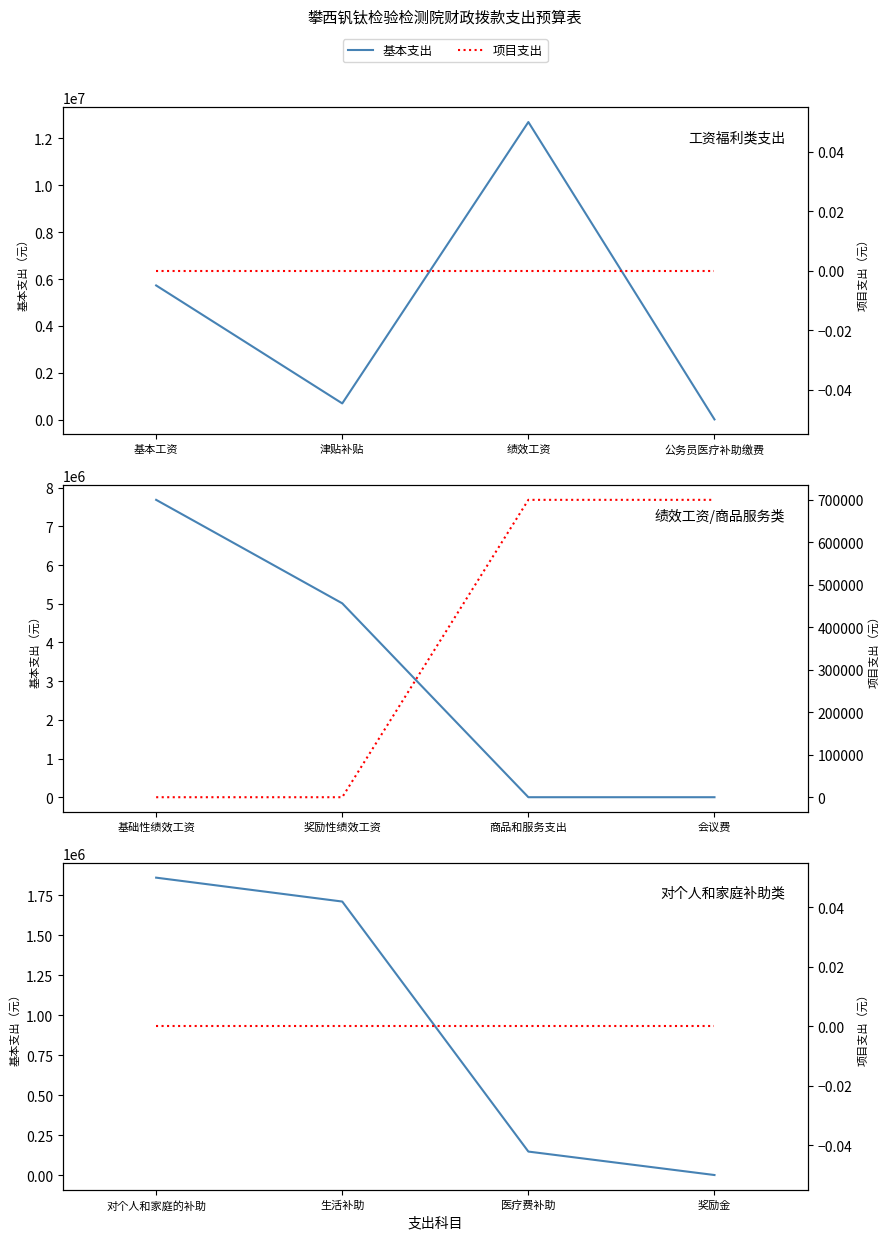

How many series are shown in this chart?

2